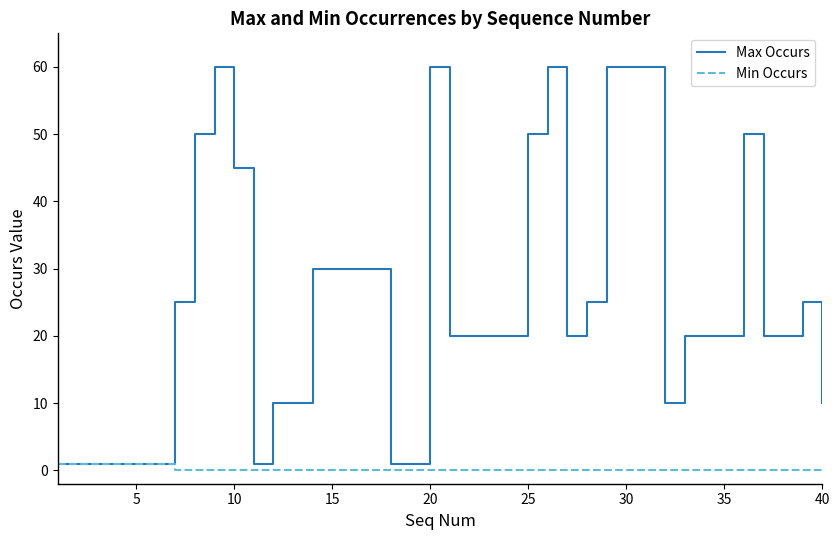

What is the lowest value of the Max Occurs series?

1